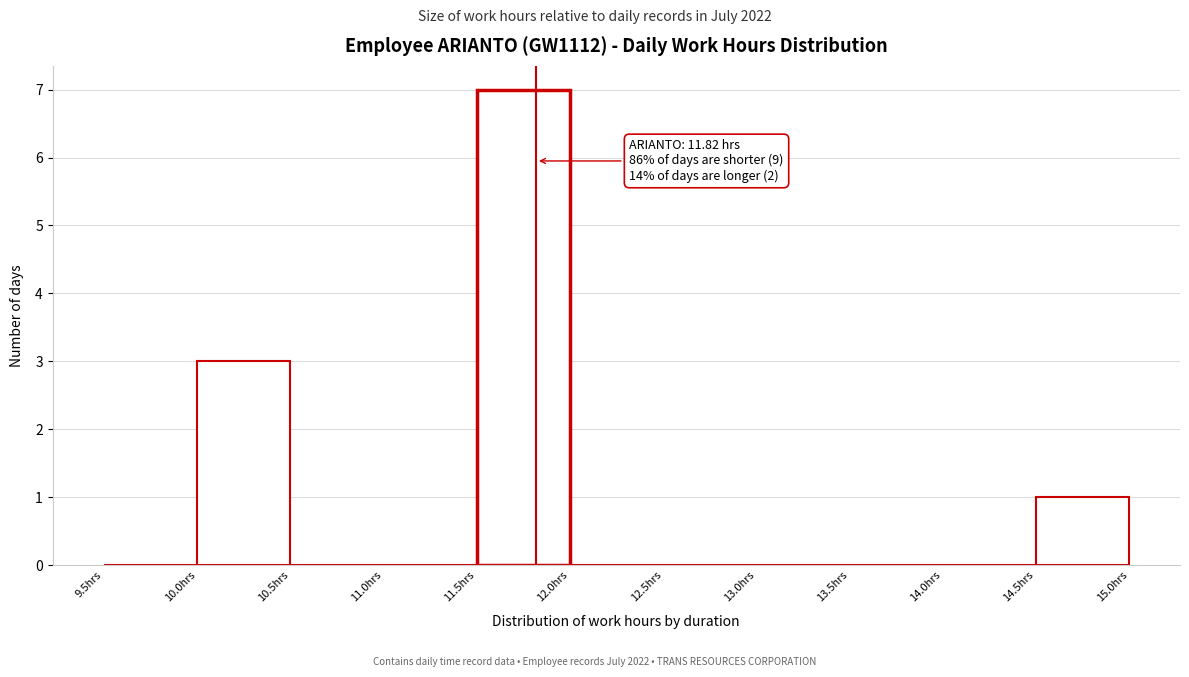

Over which range of the x-axis is the bar tallest?

11.5 to 12.0